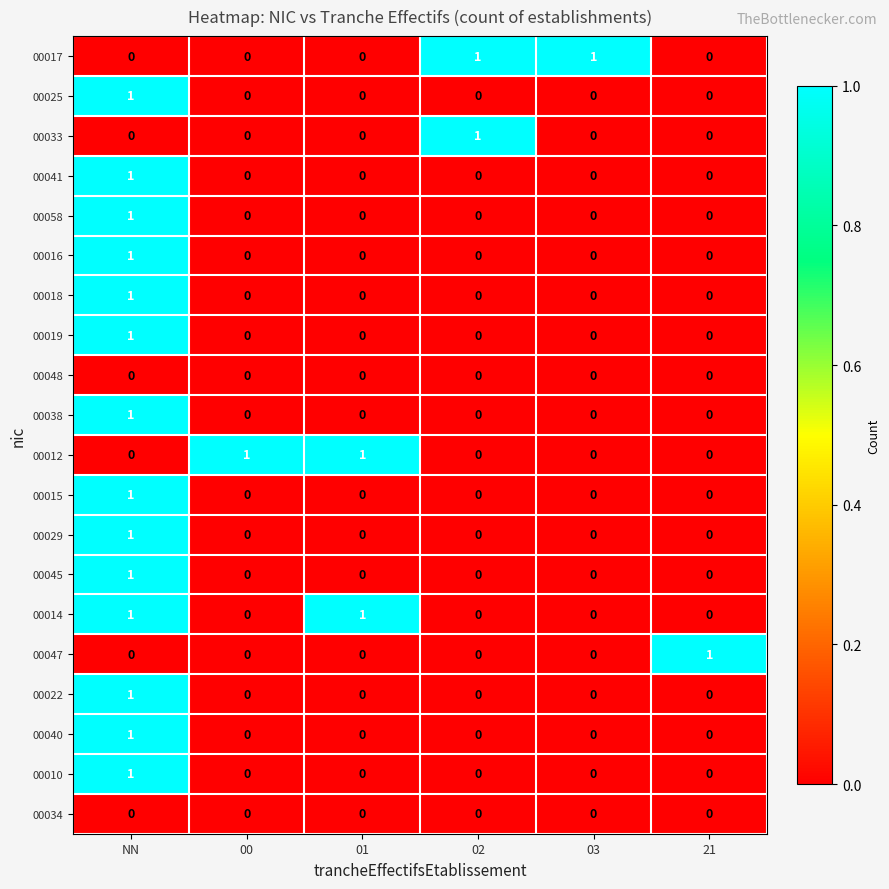

At which category is the sum across all series the highest?

NN